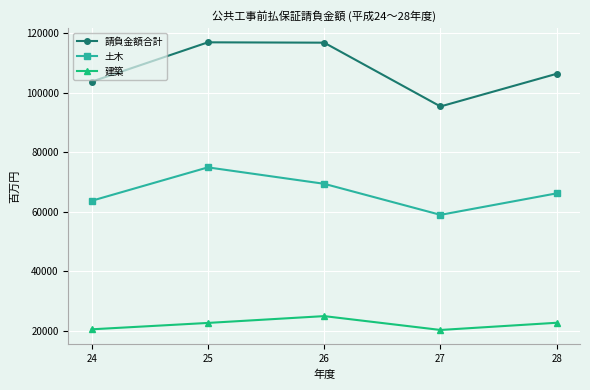

True or false: 土木 and 請負金額合計 cross at least once.

False